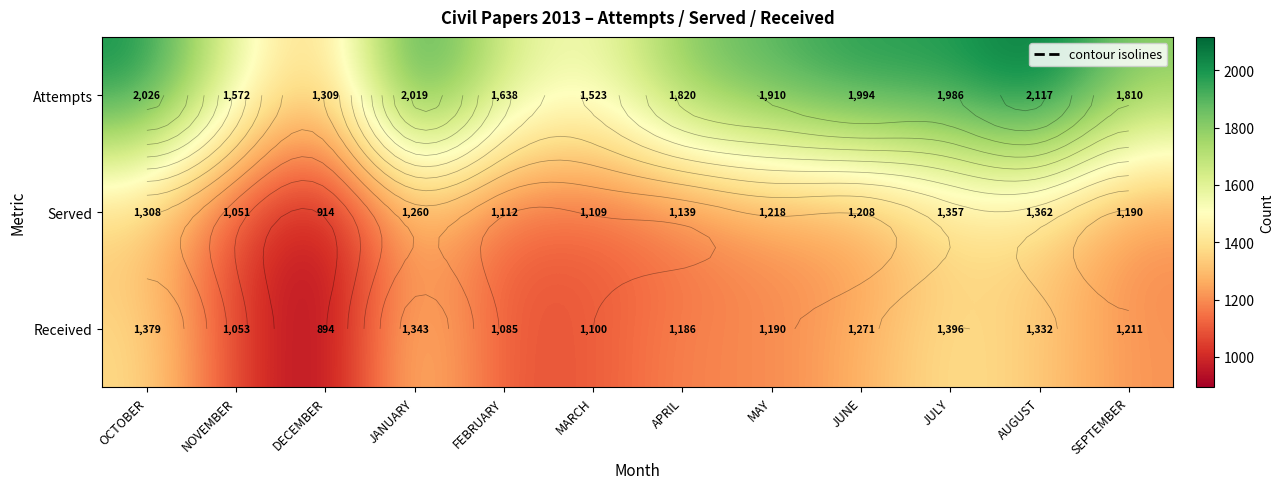

At which category is the sum across all series the highest?

AUGUST